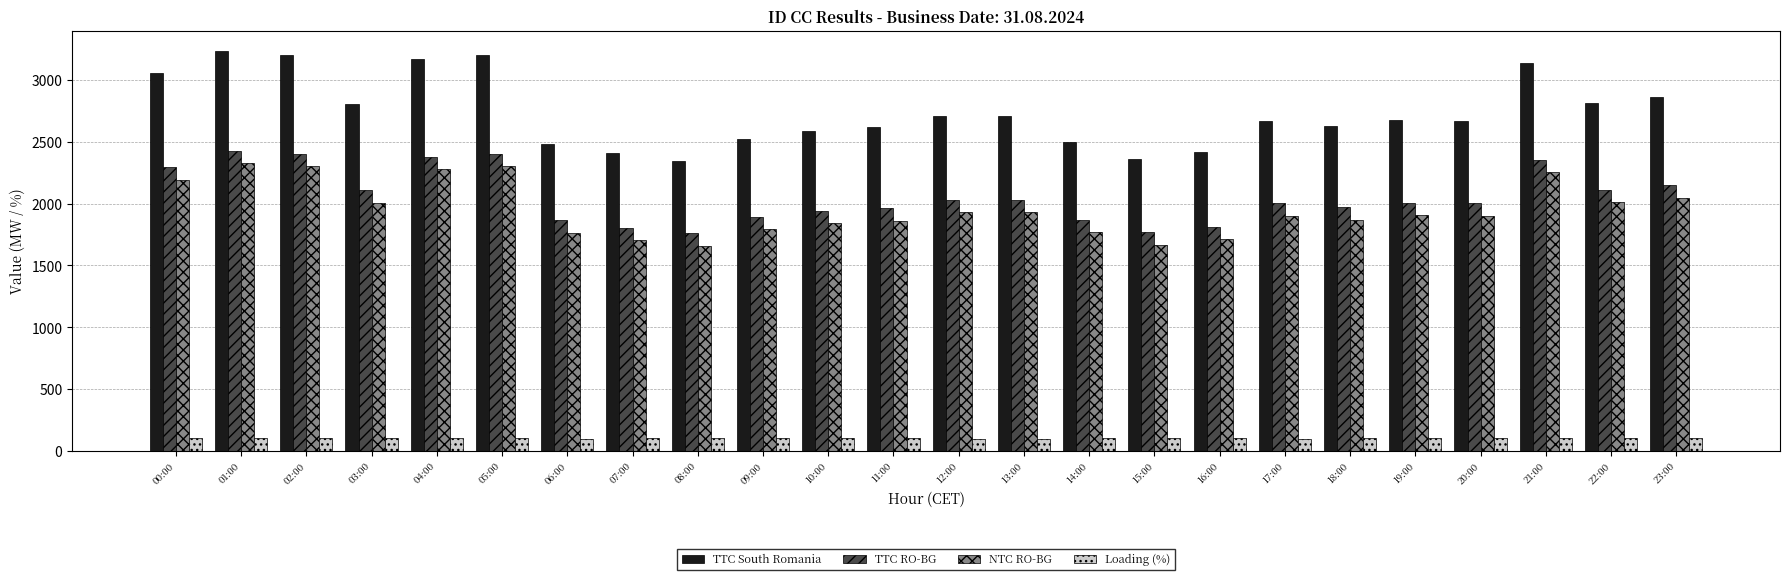

Is it true that NTC RO-BG equals 1382 at 23:00?

False